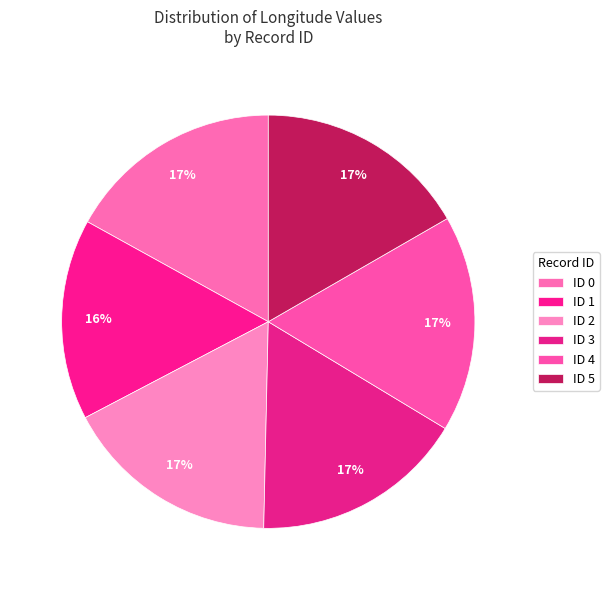

How many slices are in this pie chart?

6